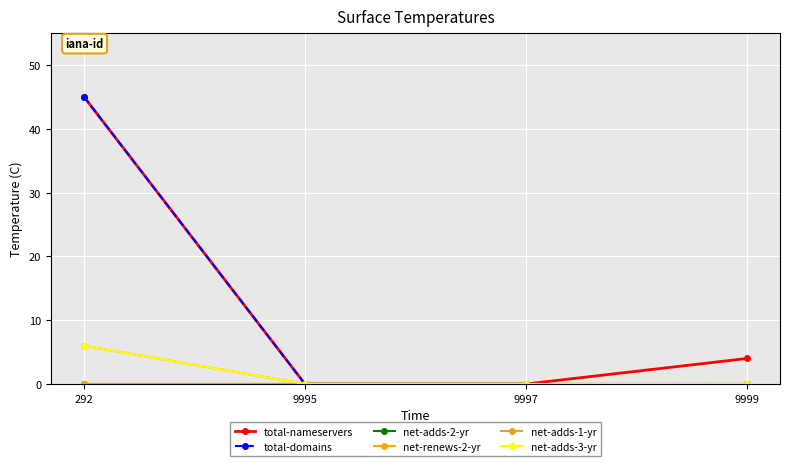

True or false: net-adds-1-yr has more than 0 points higher than both neighbors.

False